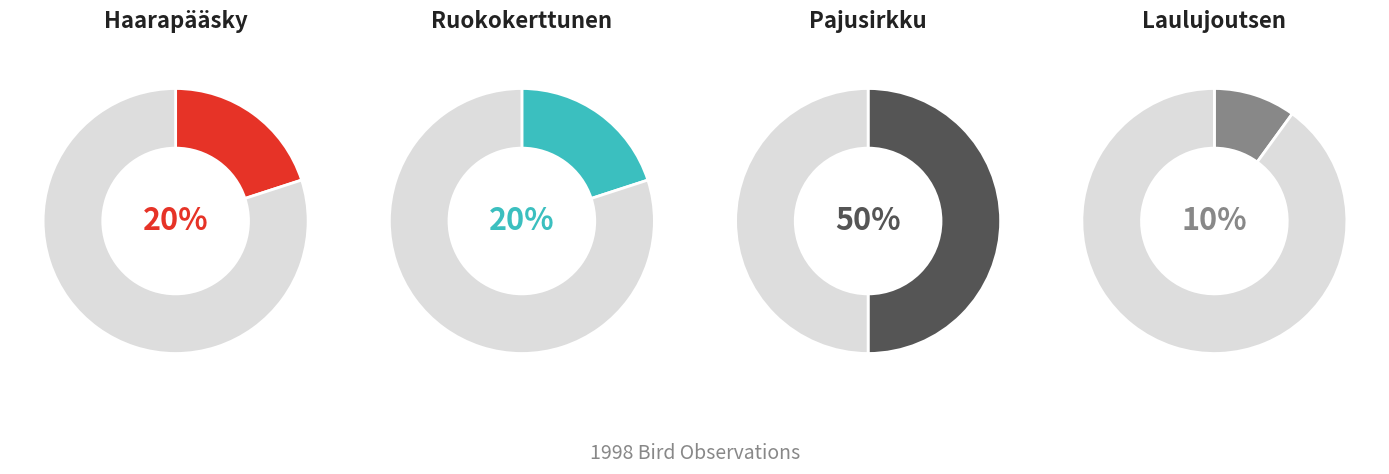

True or false: Ruokokerttunen accounts for 8% of the total.

False